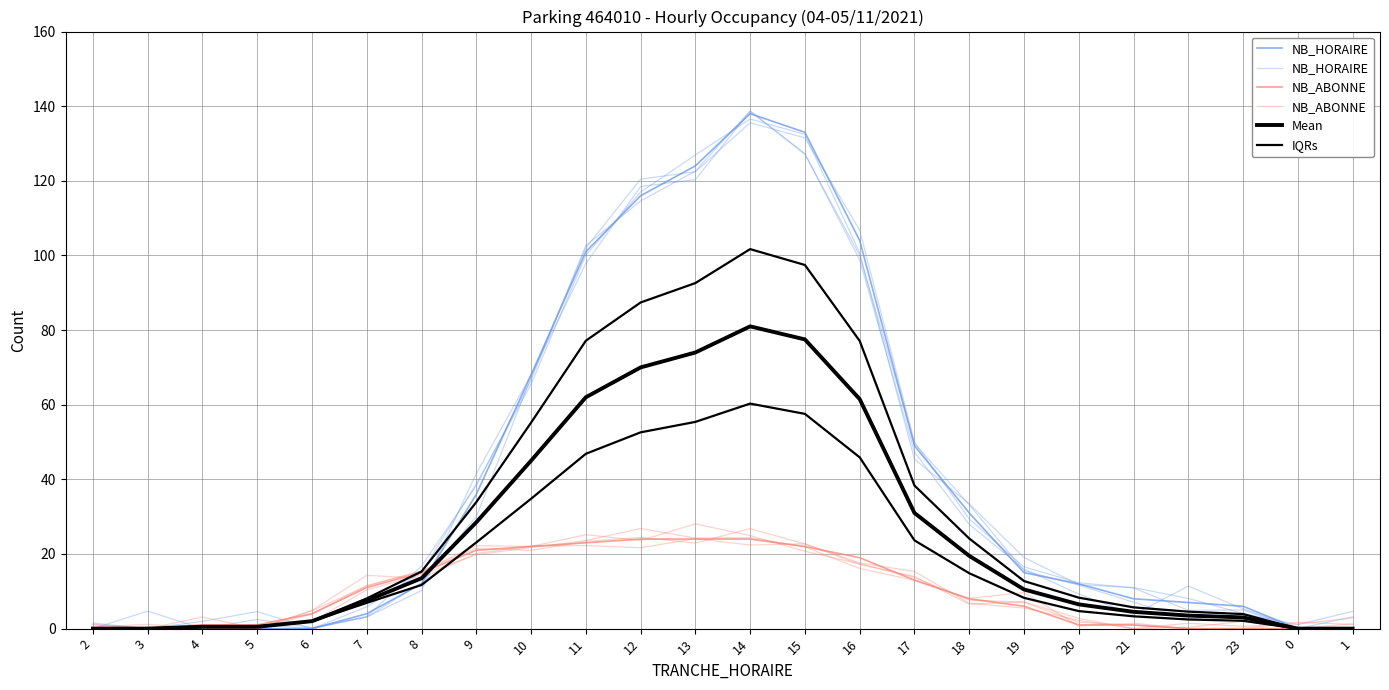

Between 14 and 21, which series saw the biggest shift?

NB_HORAIRE